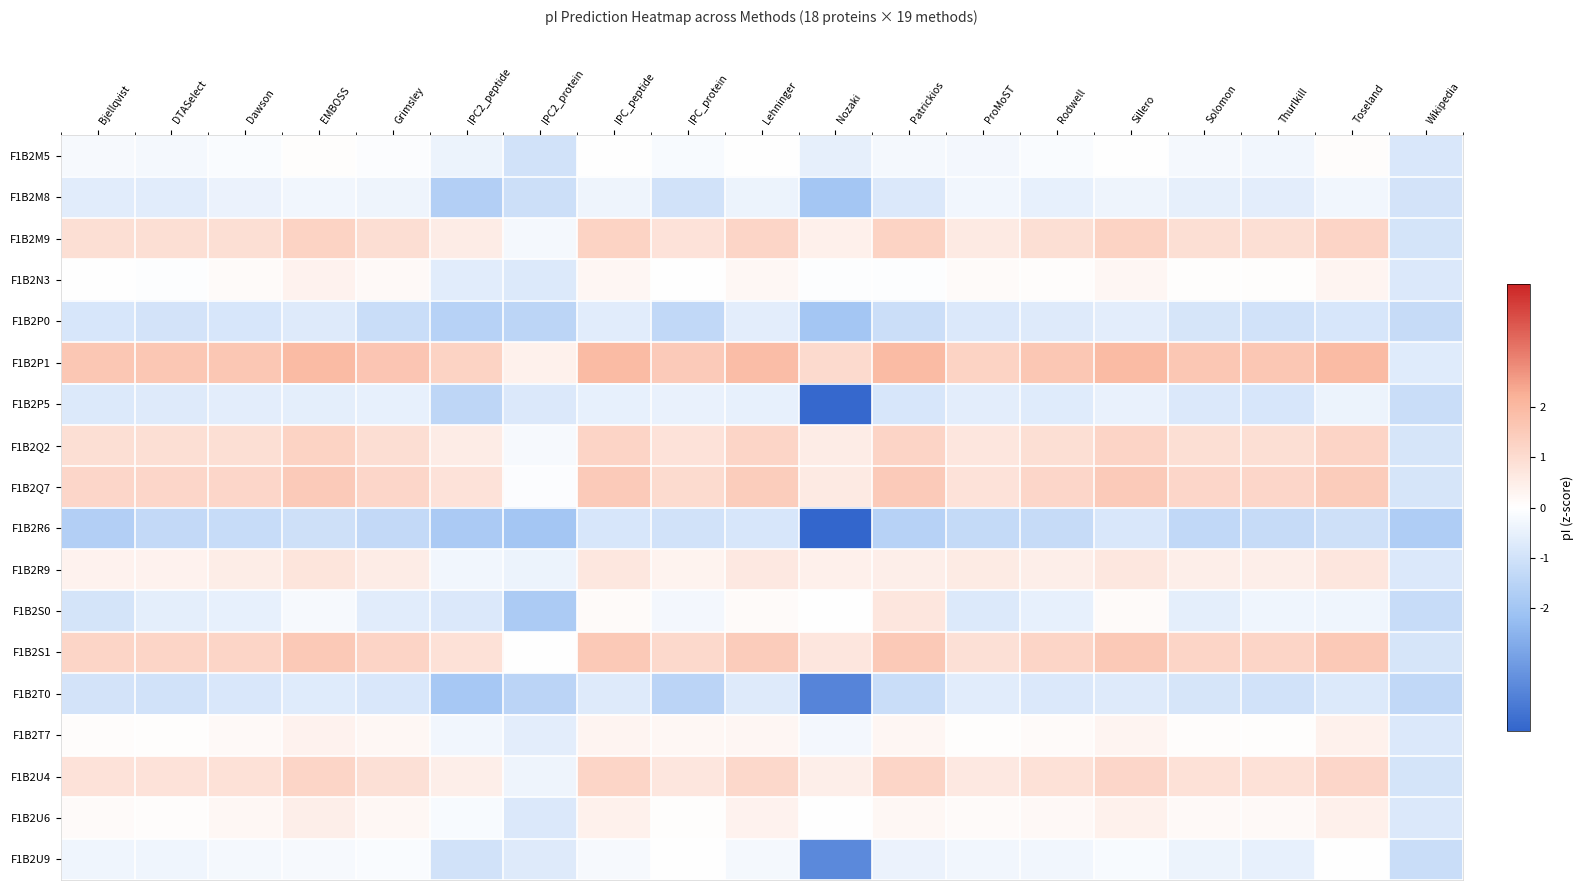

What is the difference between the highest and lowest values at IPC_protein?

3.0